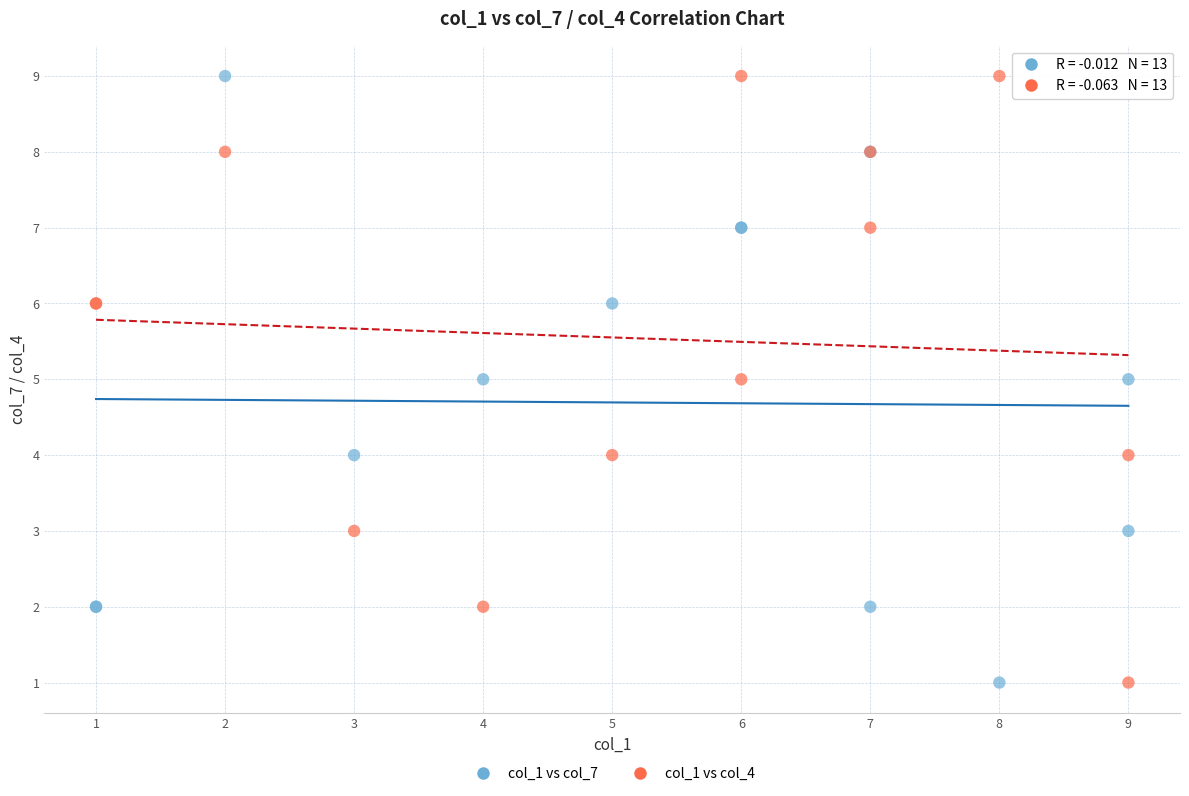

What is the X range (max minus min) for the scatter plot?

8